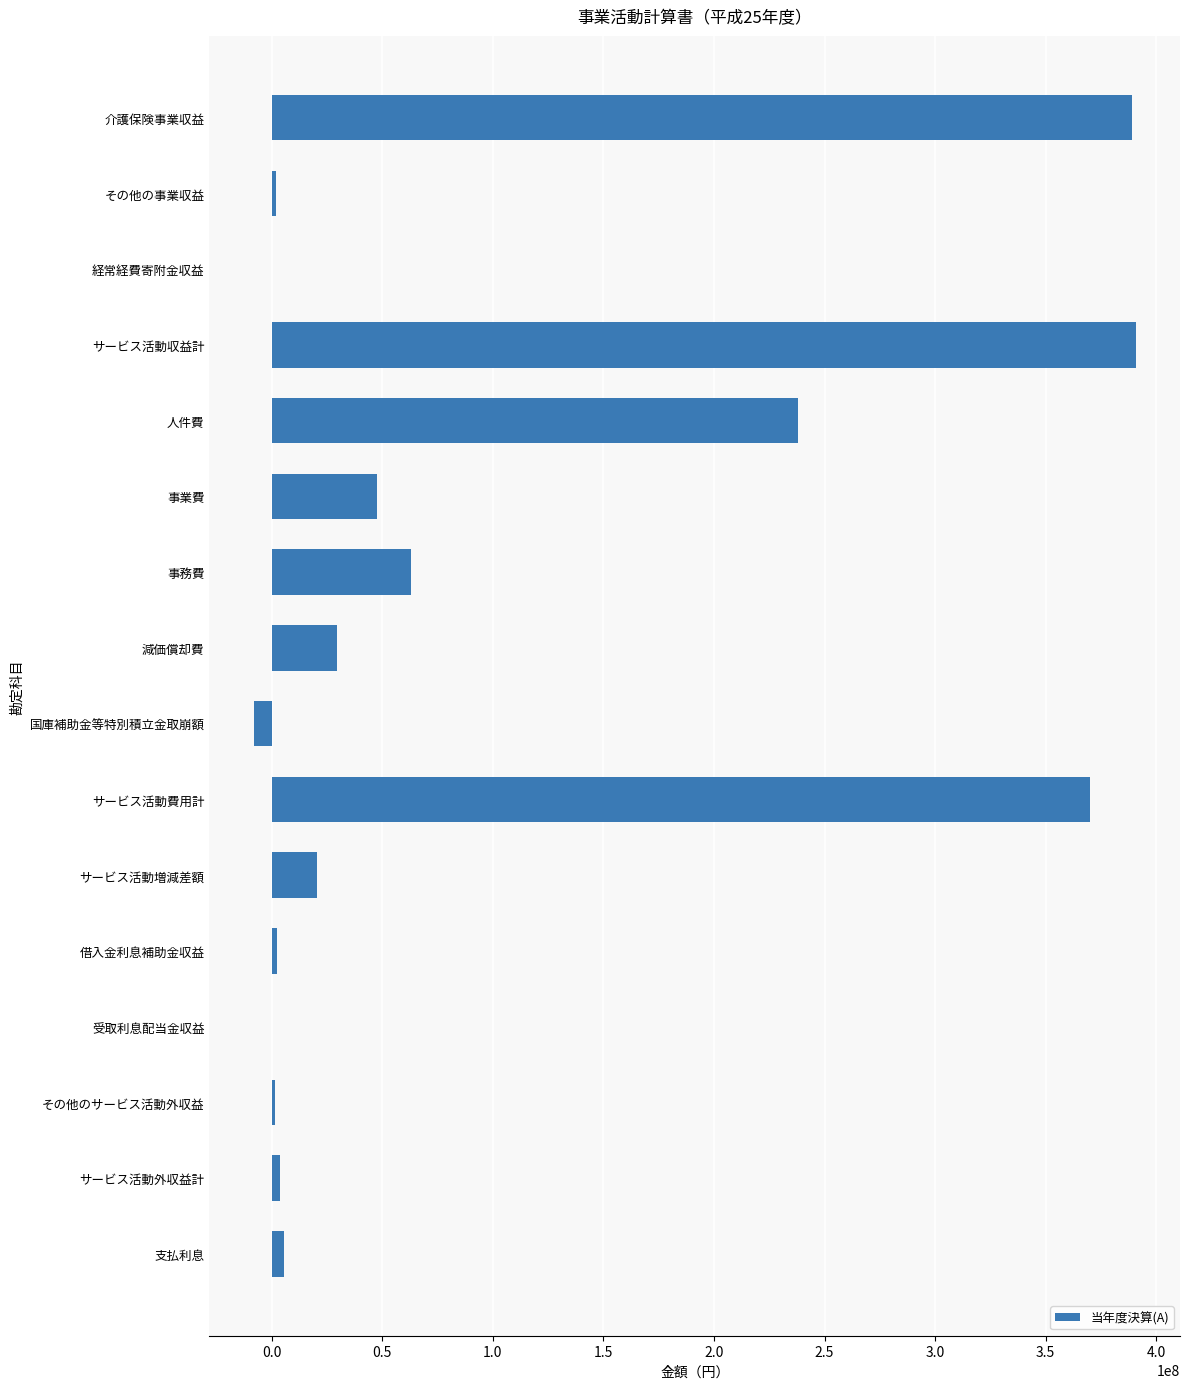

True or false: the data shows 370056226 at サービス活動費用計.

True